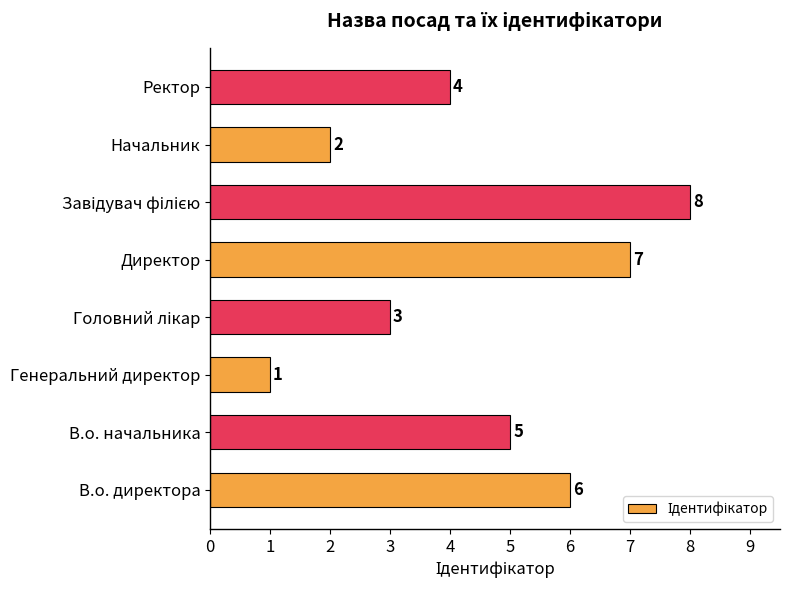

What value does the data have at В.о. директора?

6